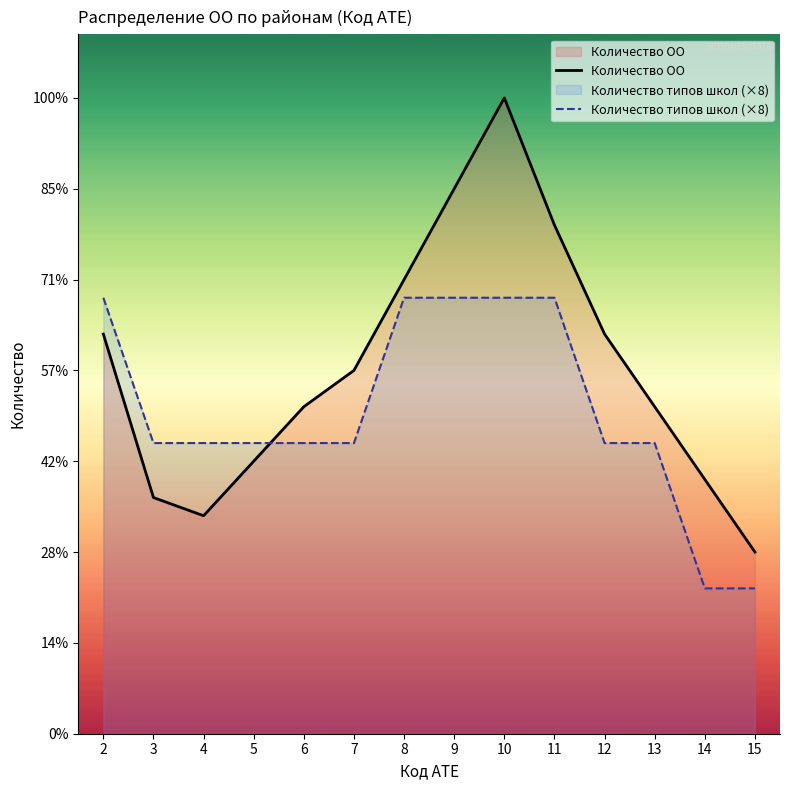

Which category has the highest value in the Количество ОО series?

10